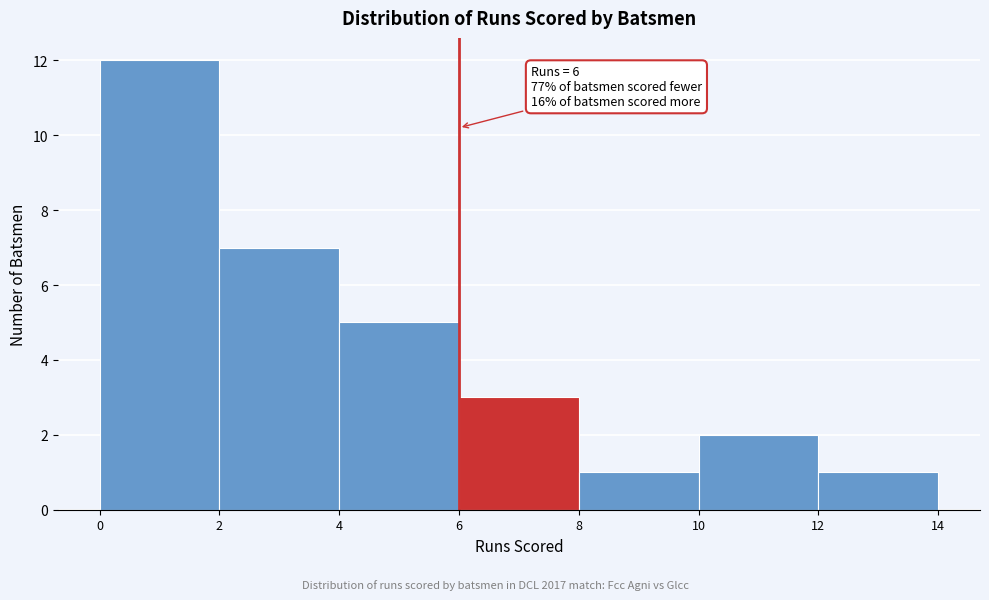

Which range on the x-axis has the tallest bar?

0 to 2